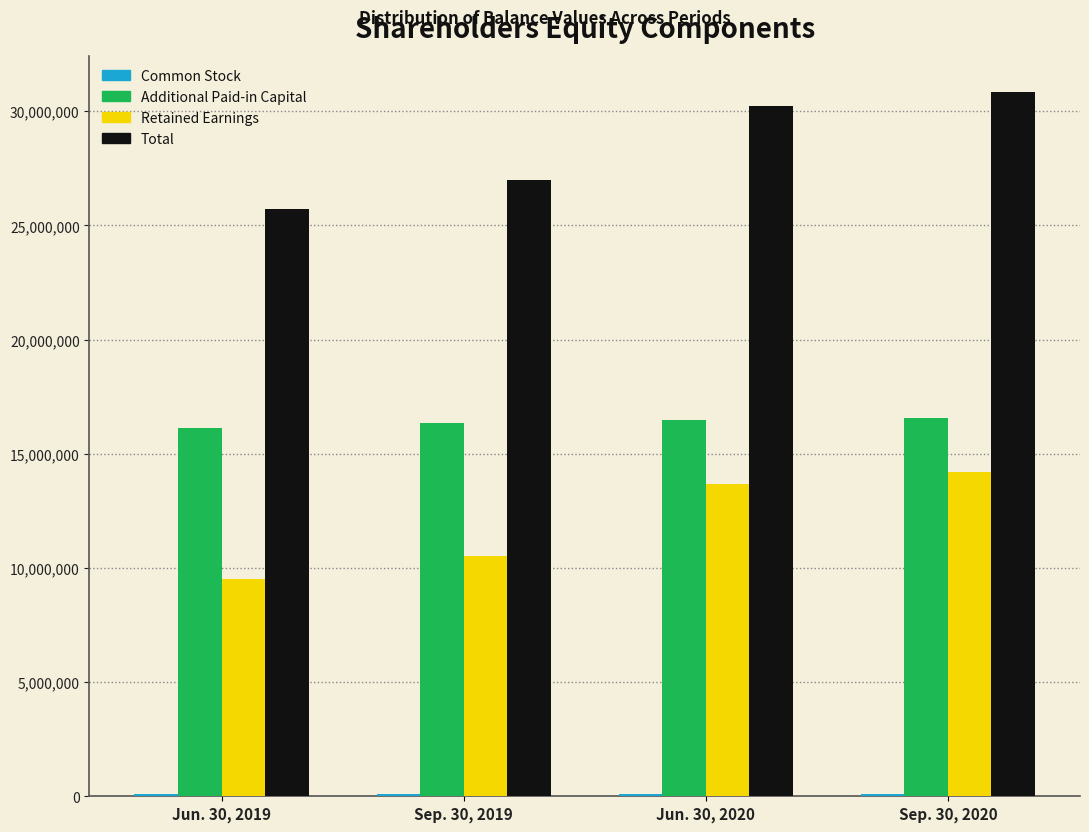

What is the sum of all Retained Earnings values?

47960952